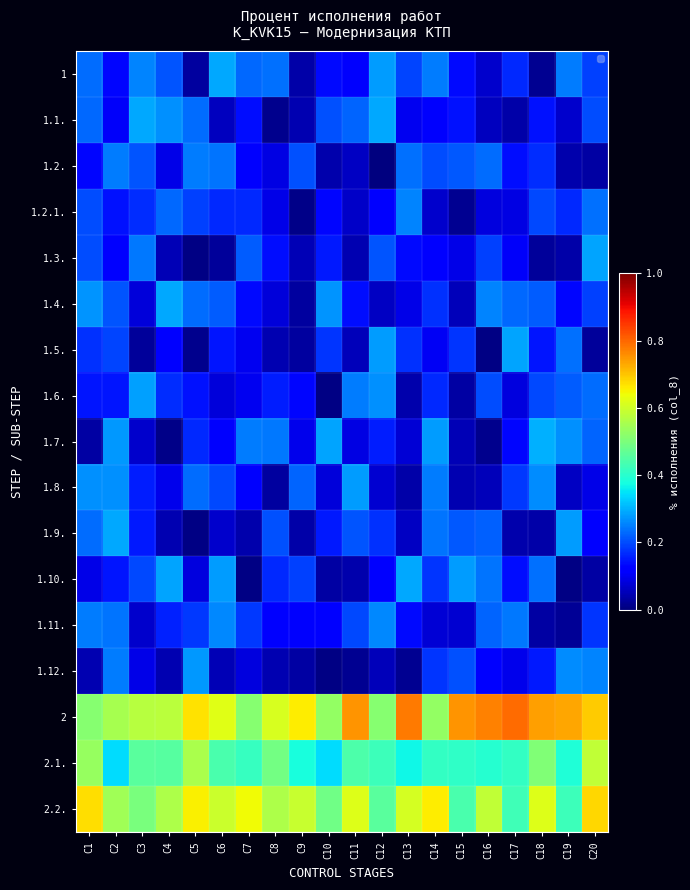

Rank the series at C6 from lowest to highest value.

1.3., 1.12., 1.1., 1.9., 1.6., 1.7., 1.5., 1.2.1., 1.8., 1.4., 1.2., 1.11., 1.10., 1, 2.1., 2.2., 2